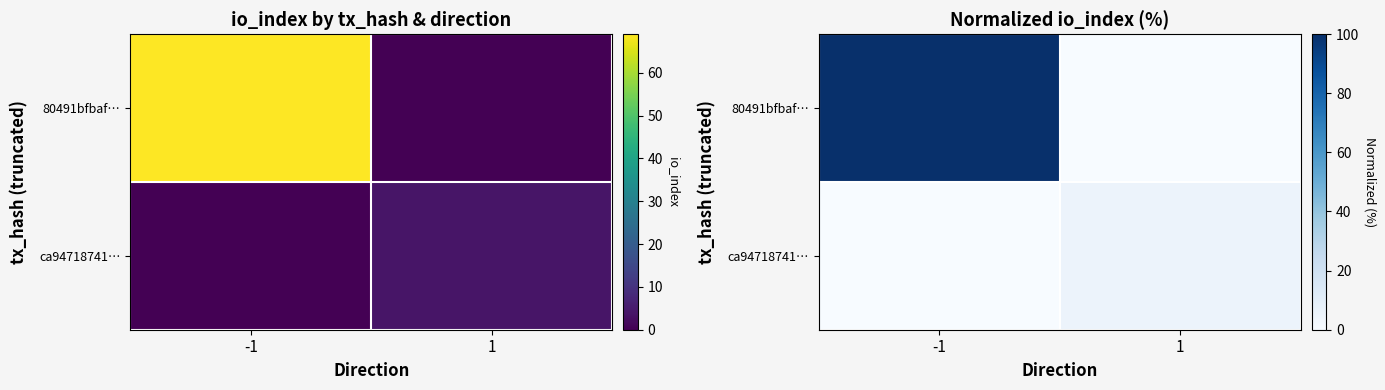

Where does the ca94718741… series first go above 5?

1